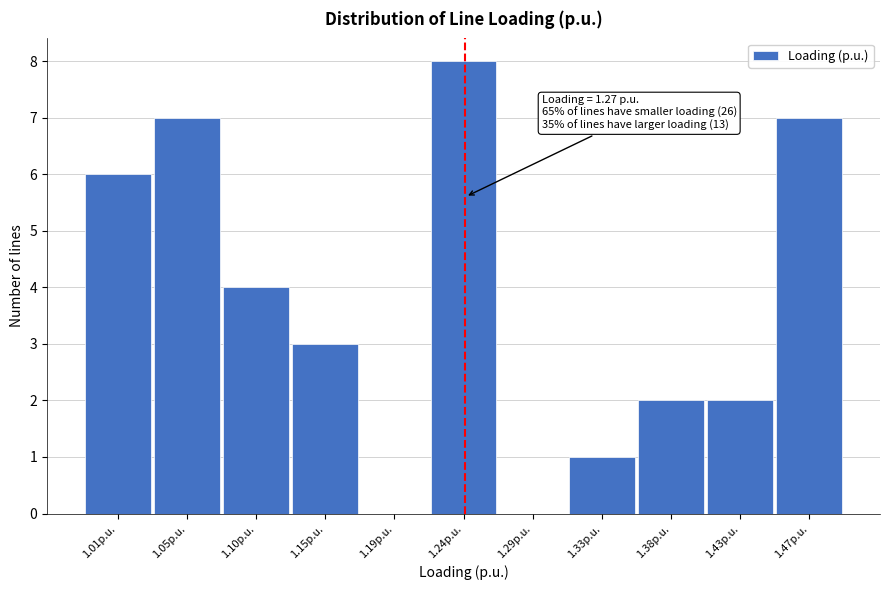

Reading left to right, what are all the values shown in this chart?

1.01p.u.=6	1.05p.u.=7	1.10p.u.=4	1.15p.u.=3	1.19p.u.=0	1.24p.u.=8	1.29p.u.=0	1.33p.u.=1	1.38p.u.=2	1.43p.u.=2	1.47p.u.=7